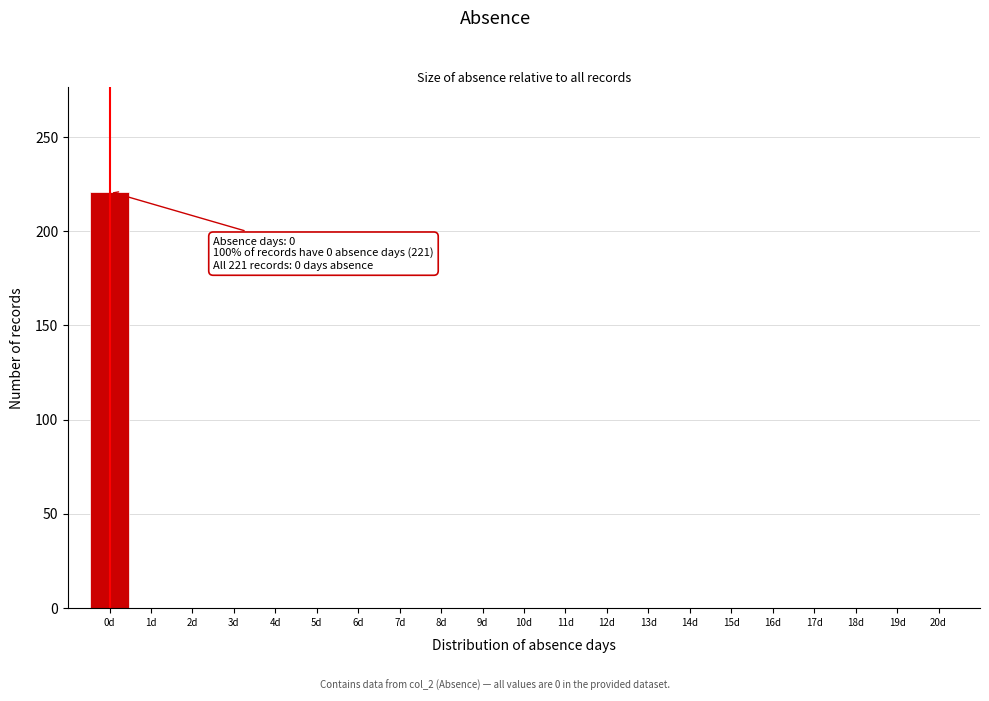

Reading right to left, list all the values displayed in this chart.

20d=0	19d=0	18d=0	17d=0	16d=0	15d=0	14d=0	13d=0	12d=0	11d=0	10d=0	9d=0	8d=0	7d=0	6d=0	5d=0	4d=0	3d=0	2d=0	1d=0	0d=221